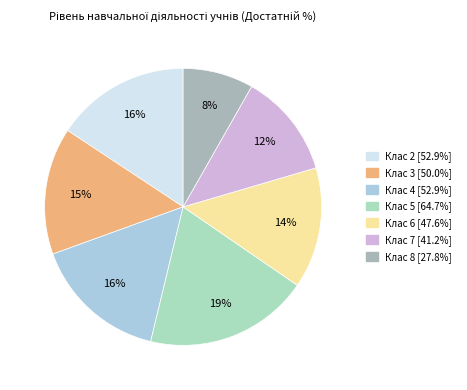

To the nearest percent, what is the difference between the largest and smallest slice percentages?

11%